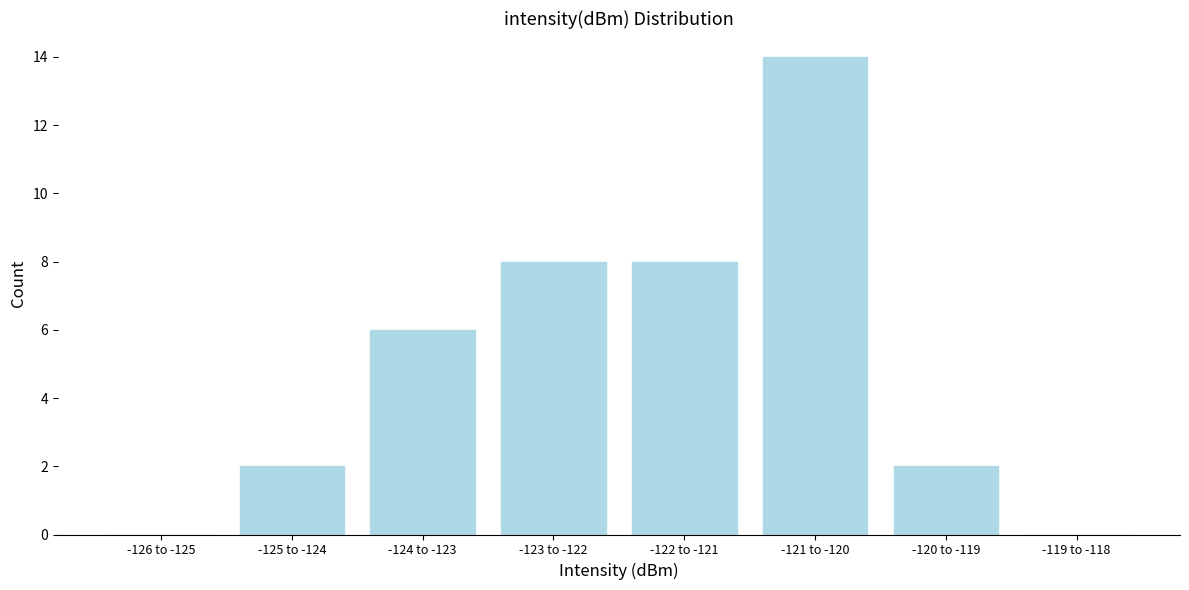

Reading left to right, extract all data points from this chart.

-126 to -125=0	-125 to -124=2	-124 to -123=6	-123 to -122=8	-122 to -121=8	-121 to -120=14	-120 to -119=2	-119 to -118=0